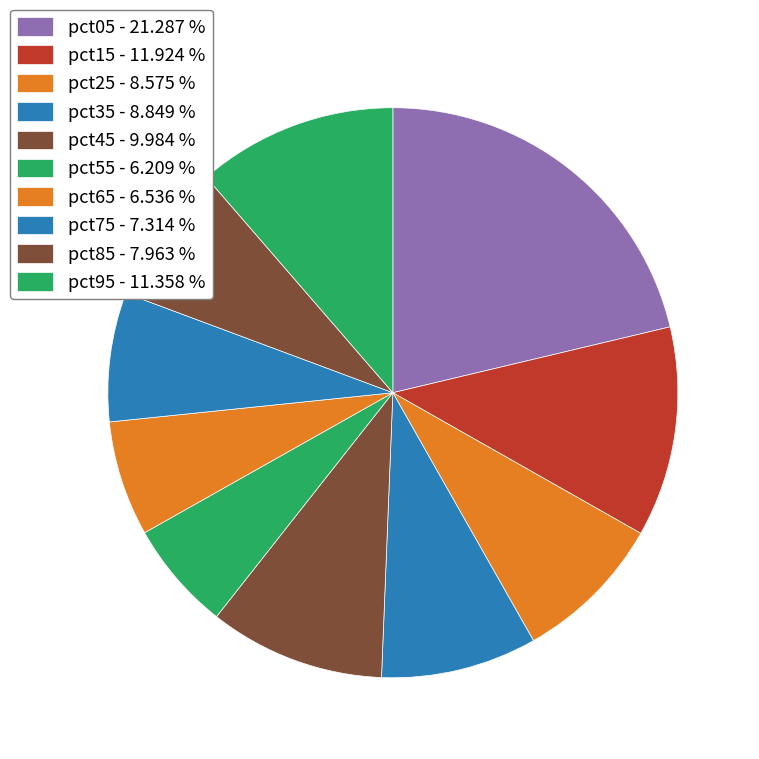

Between pct75 and pct55, which is larger?

pct75